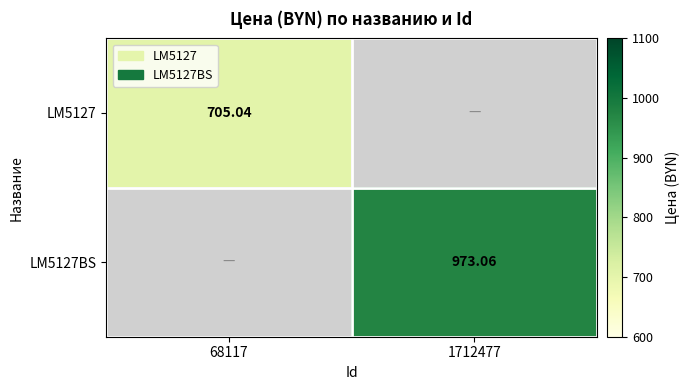

What is the maximum value shown in the chart?

973.1